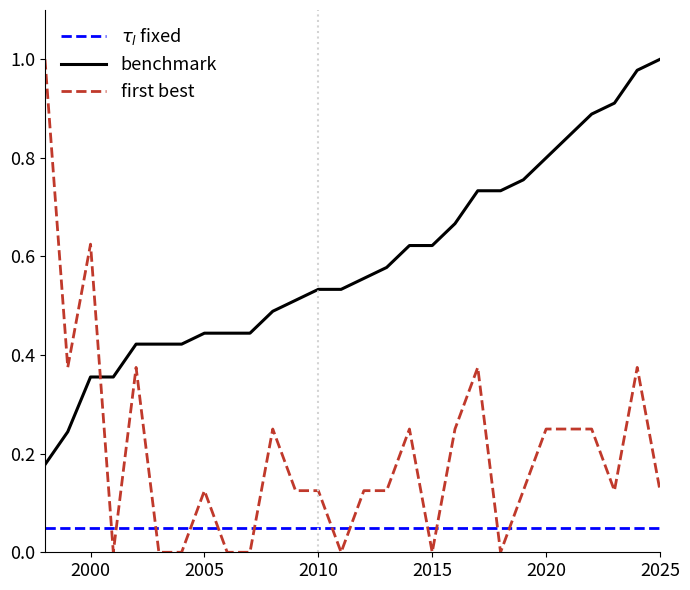

Is this an area chart (filled region under the line)?

No